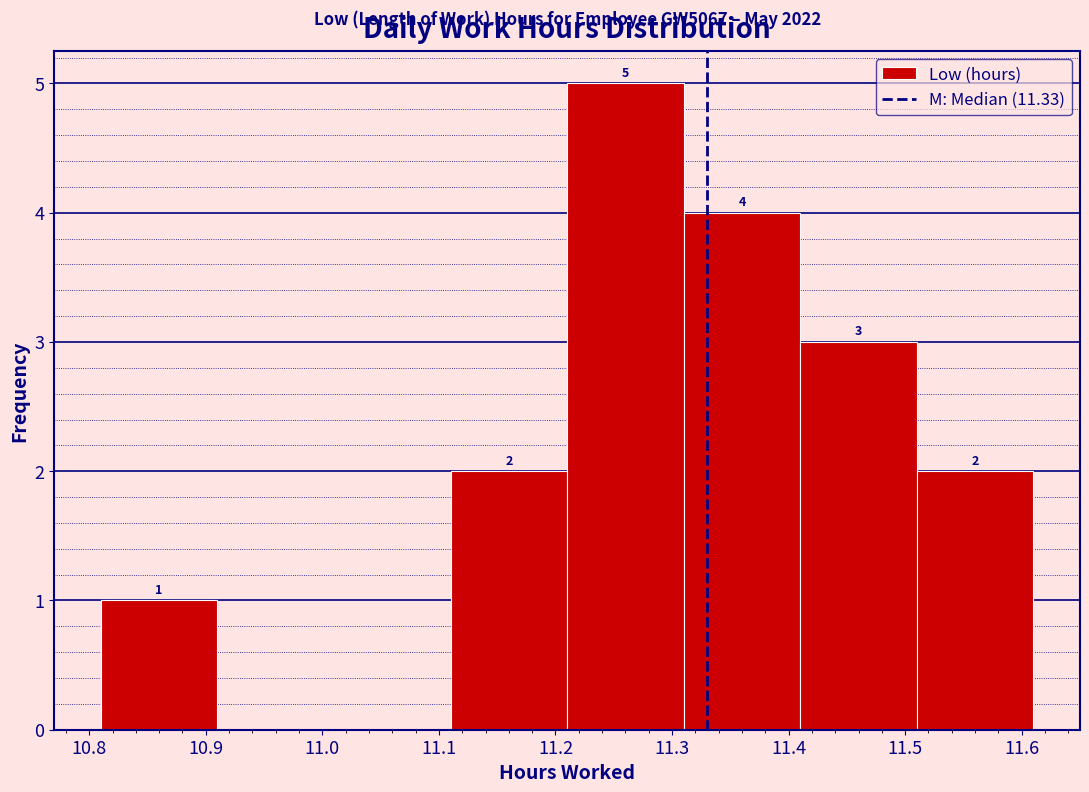

Over which range of the x-axis is the bar tallest?

11.21 to 11.31